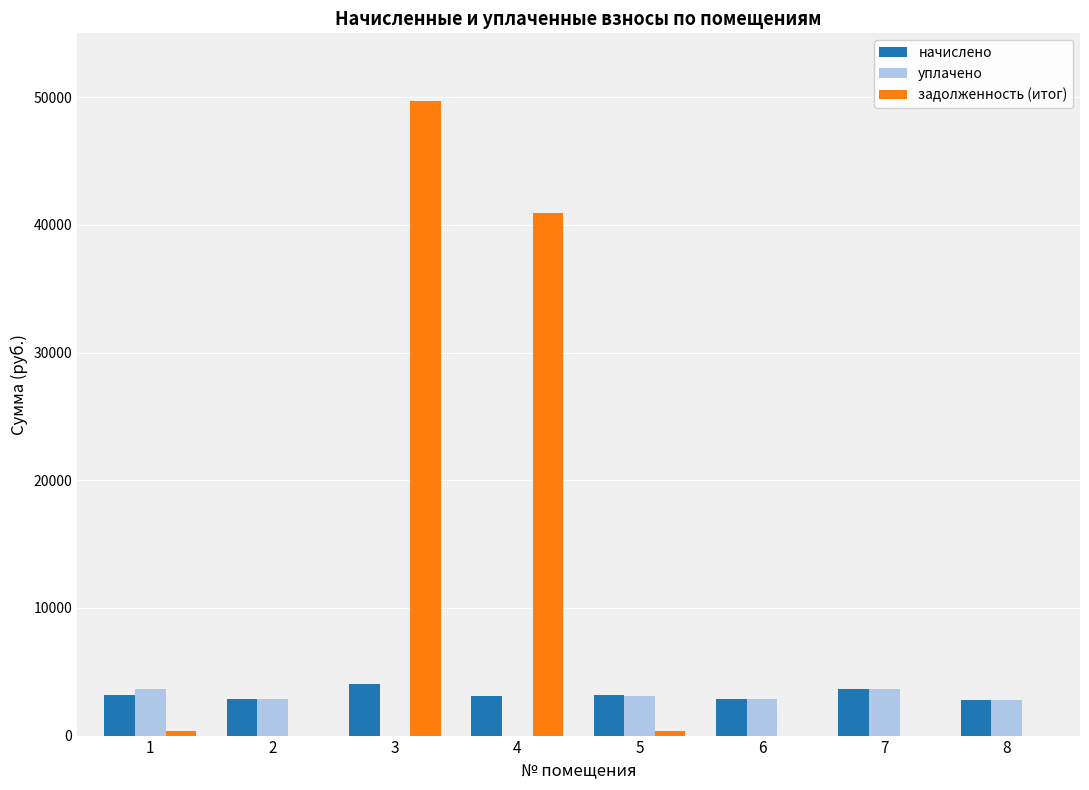

What is the average value of the уплачено series?

2367.7